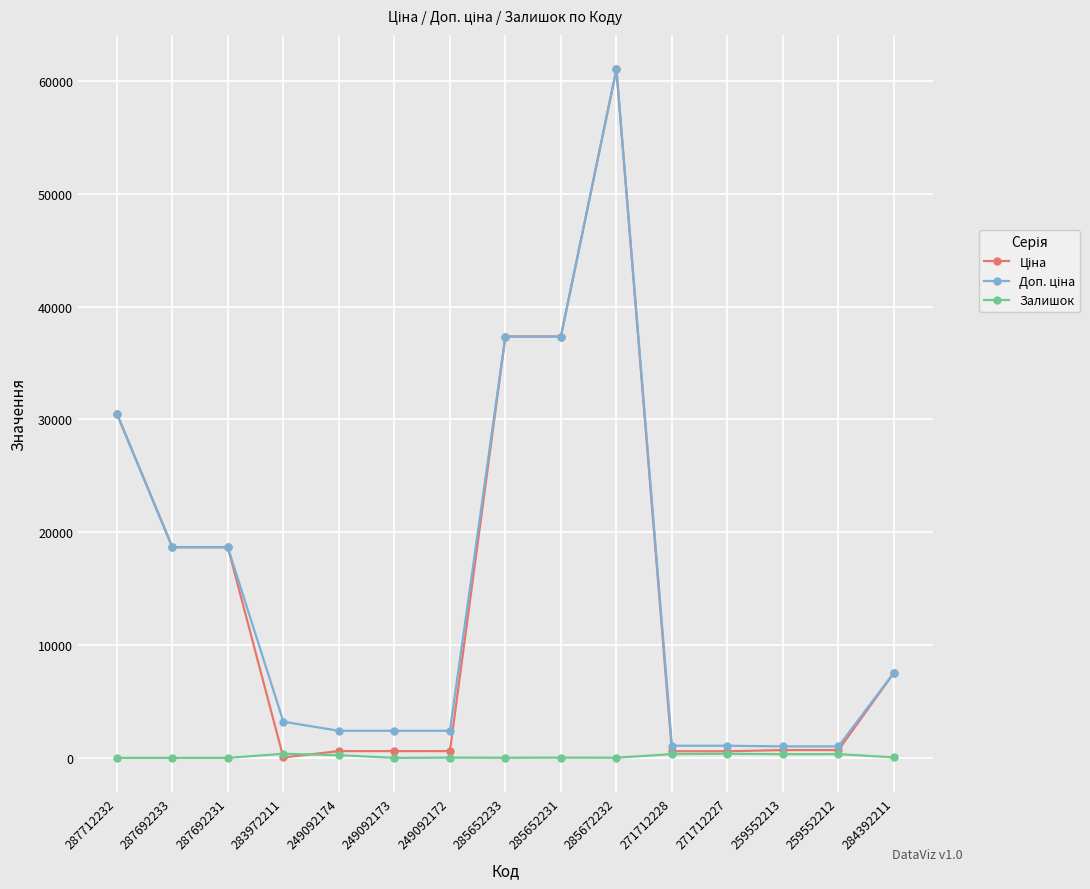

What is the total value across all series at 249092172?

3019.4